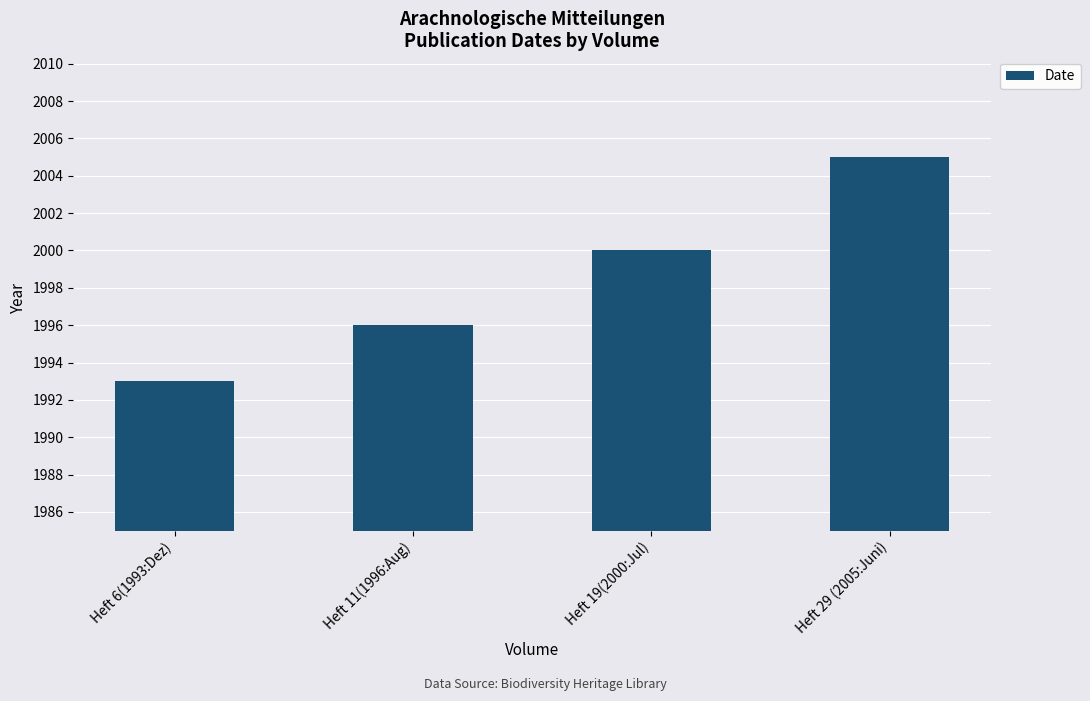

List the labels in order of value, largest first.

Heft 29 (2005:Juni), Heft 19(2000:Jul), Heft 11(1996:Aug), Heft 6(1993:Dez)